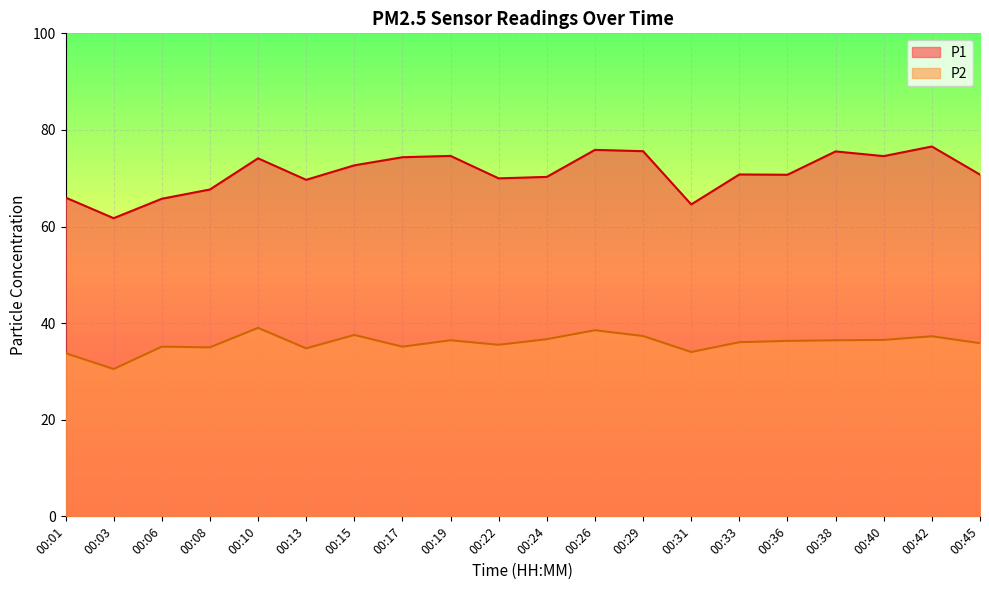

What is the difference between the second highest and minimum values in the P2 series?

8.0